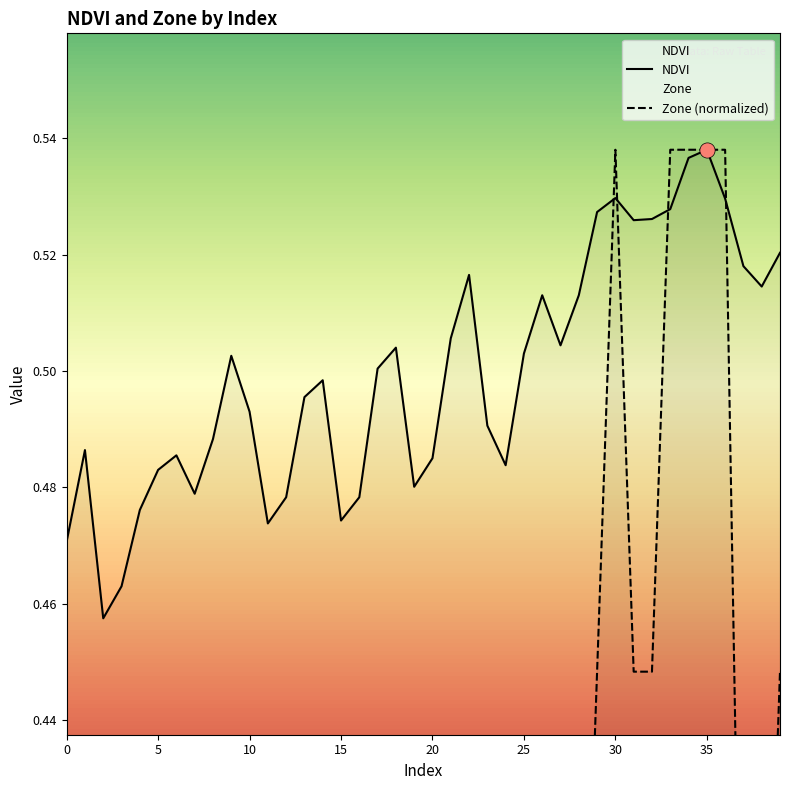

At which category is the sum across all series the highest?

35